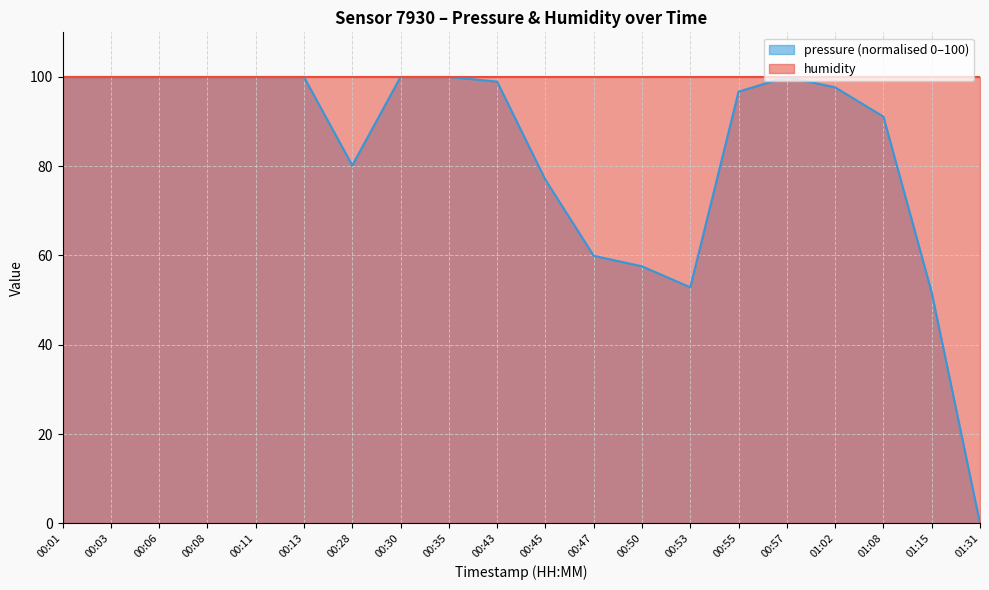

What is the change in value from 00:47 to 00:53?

-7.1